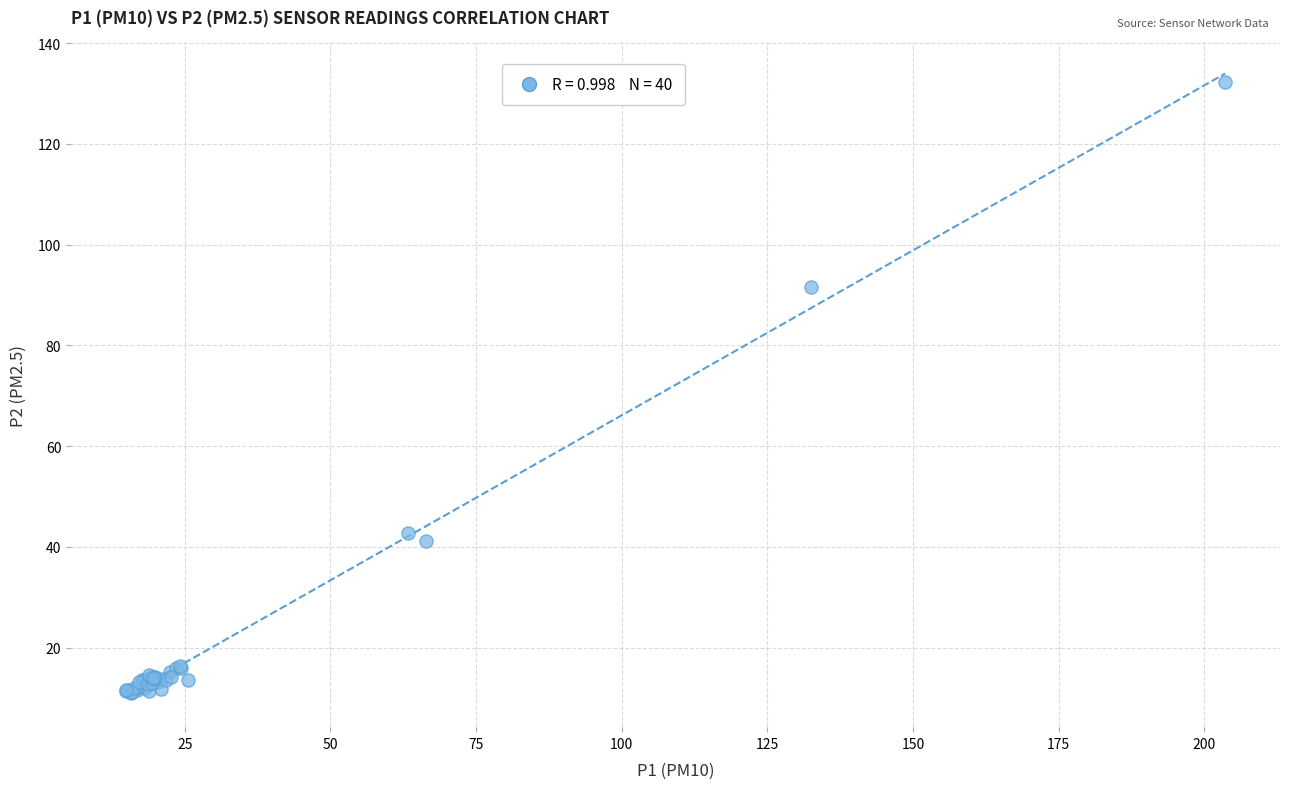

What Y value in the scatter plot is closest to 71?

91.6